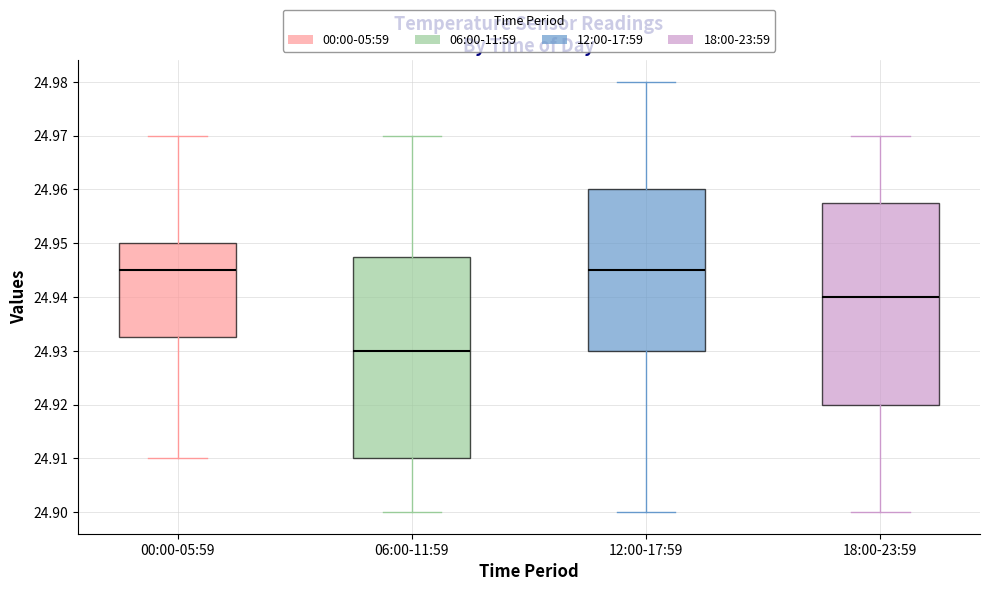

Where does the lower whisker of the box for 18:00-23:59 end on the y-axis? The values are not printed on the chart, so give them approximately, as read against the axis.

24.900